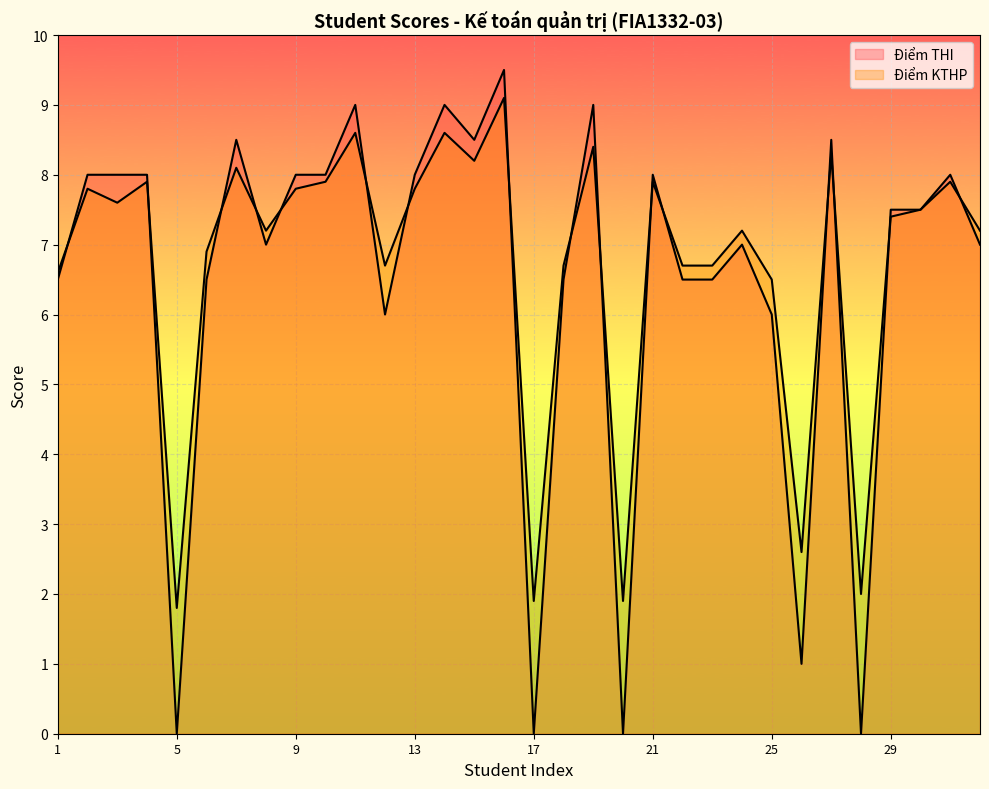

What are all the series names shown in the legend?

Điểm THI, Điểm KTHP